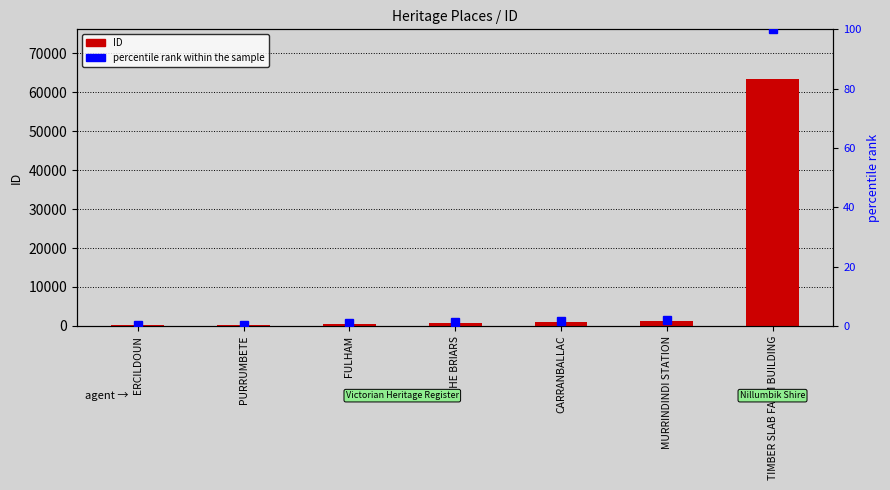

True or false: ID has a value of 303.0 at ERCILDOUN.

False